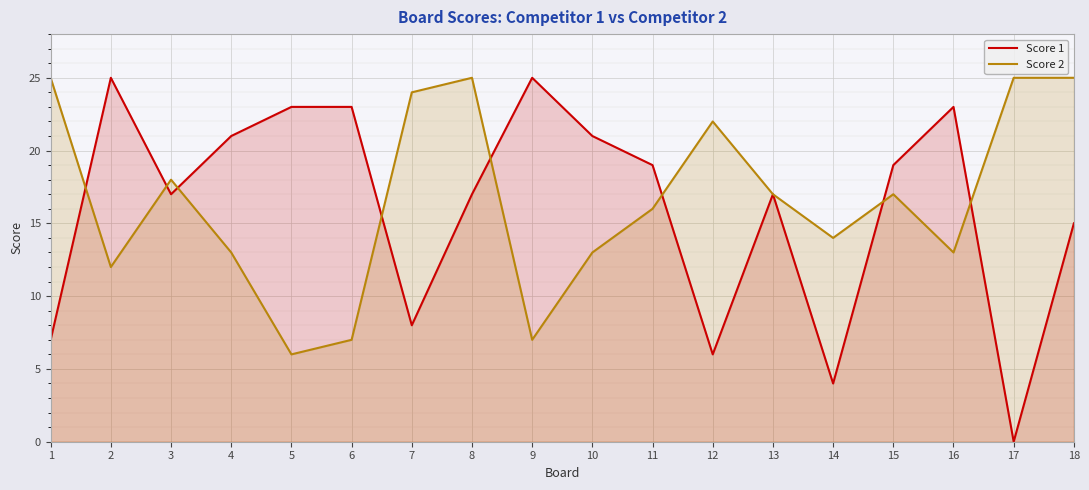

In Score 1, how many points are higher than both neighbors (excluding endpoints)?

4